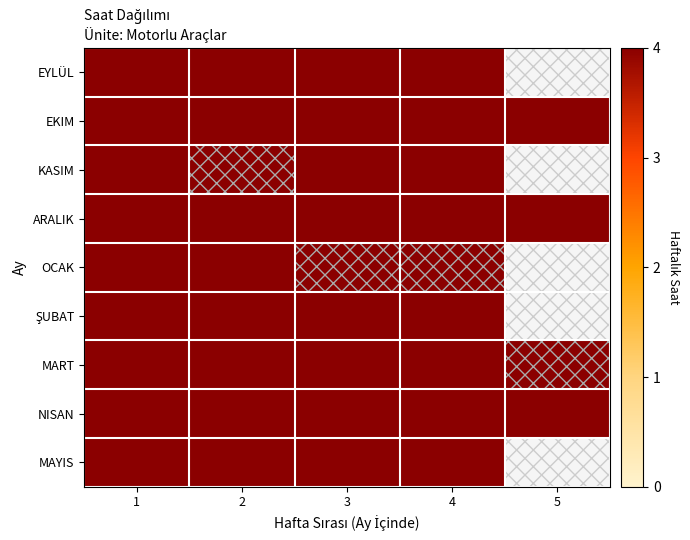

Which series has the largest total across all categories?

EKIM